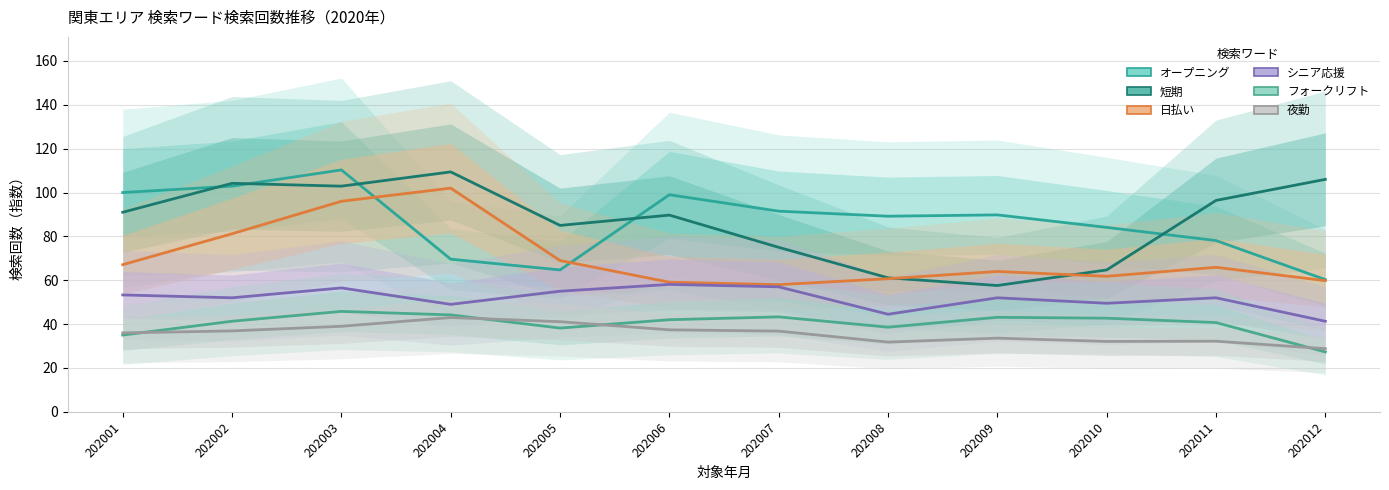

True or false: フォークリフト has a value of 66.4 at 202002.

False